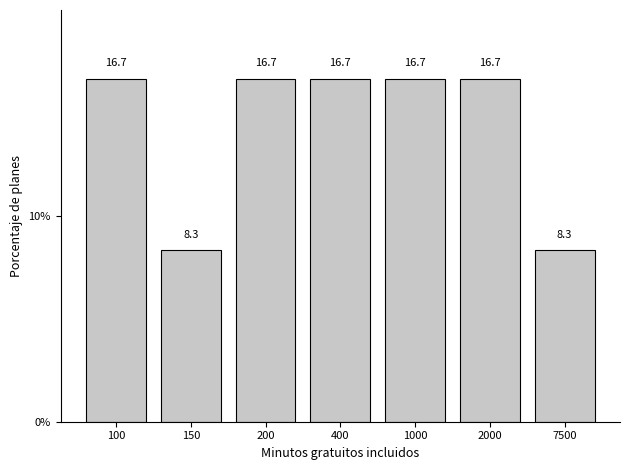

Reading left to right, extract all data points from this chart.

16.7	8.3	16.7	16.7	16.7	16.7	8.3